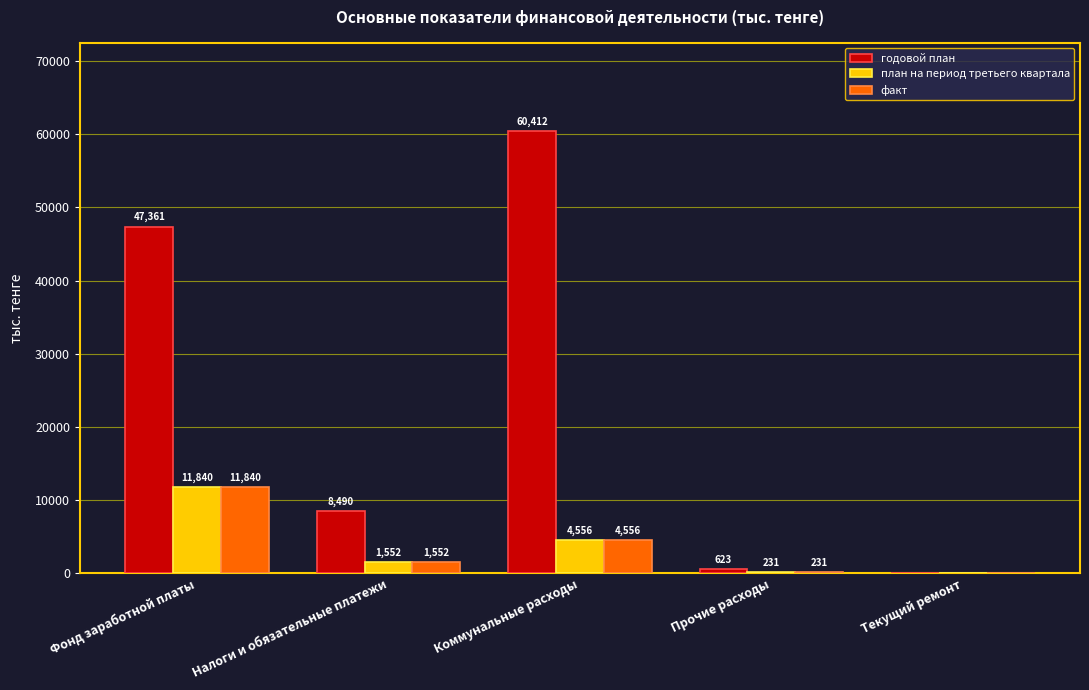

What is the sum of the план на период третьего квартала values at Текущий ремонт and Фонд заработной платы?

11840.3